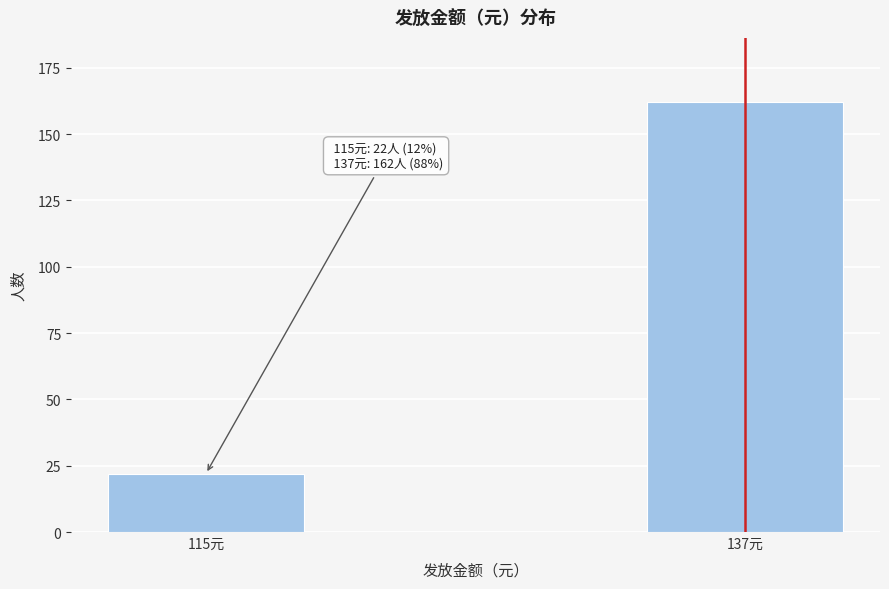

Reading left to right, extract all data points from this chart.

22	162